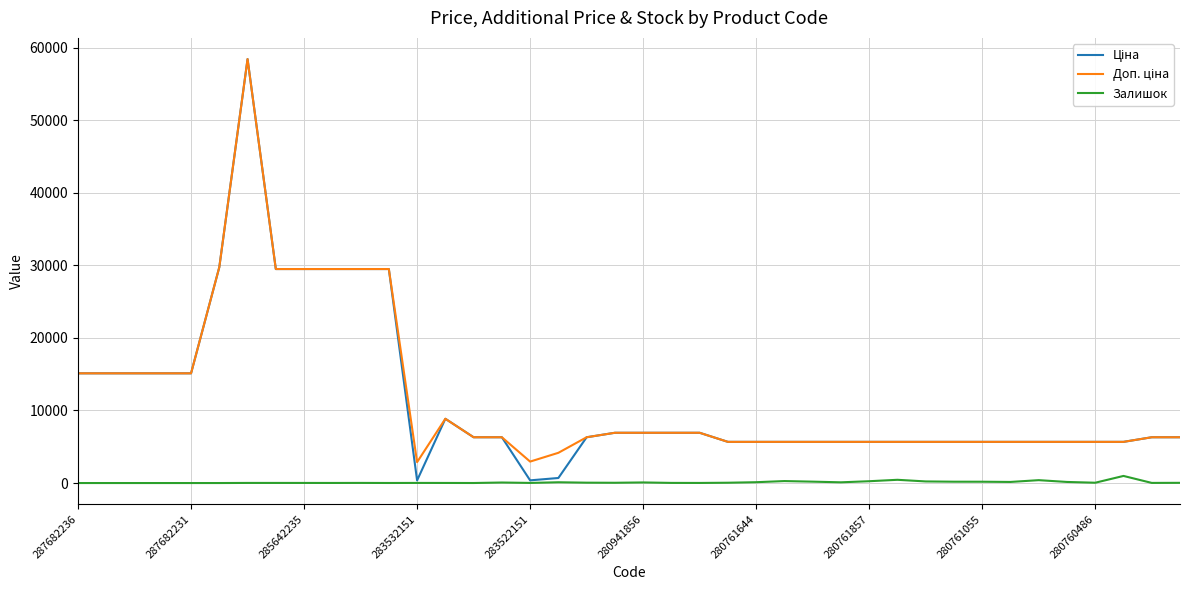

What is the greatest value displayed?

58426.5